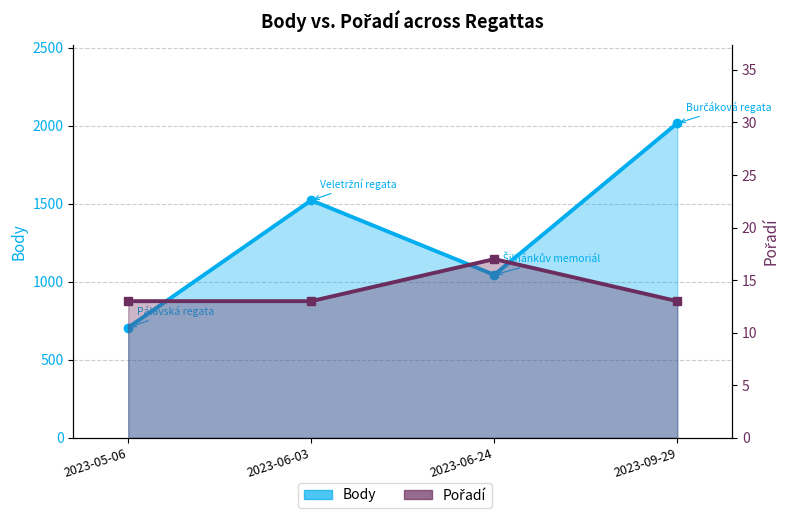

What is the approximate value of Body at 2023-06-03, to the nearest 10?

1520